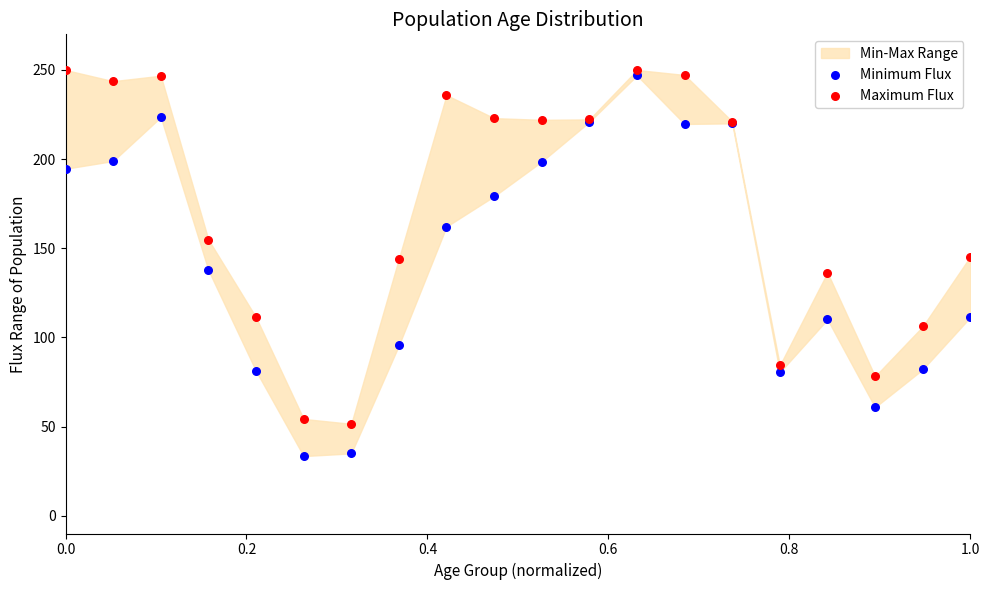

Which series contains the lowest Y value?

Minimum Flux